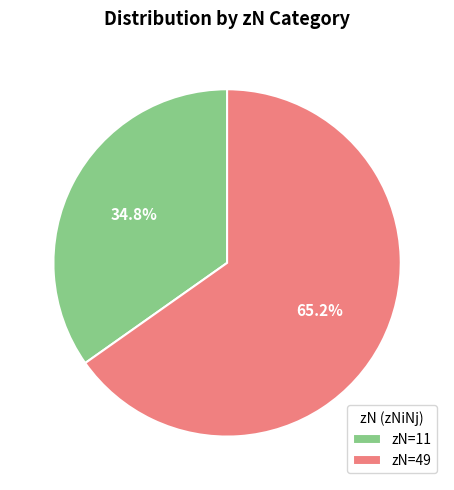

Combined, do zN=11 and zN=49 account for over 50%?

Yes